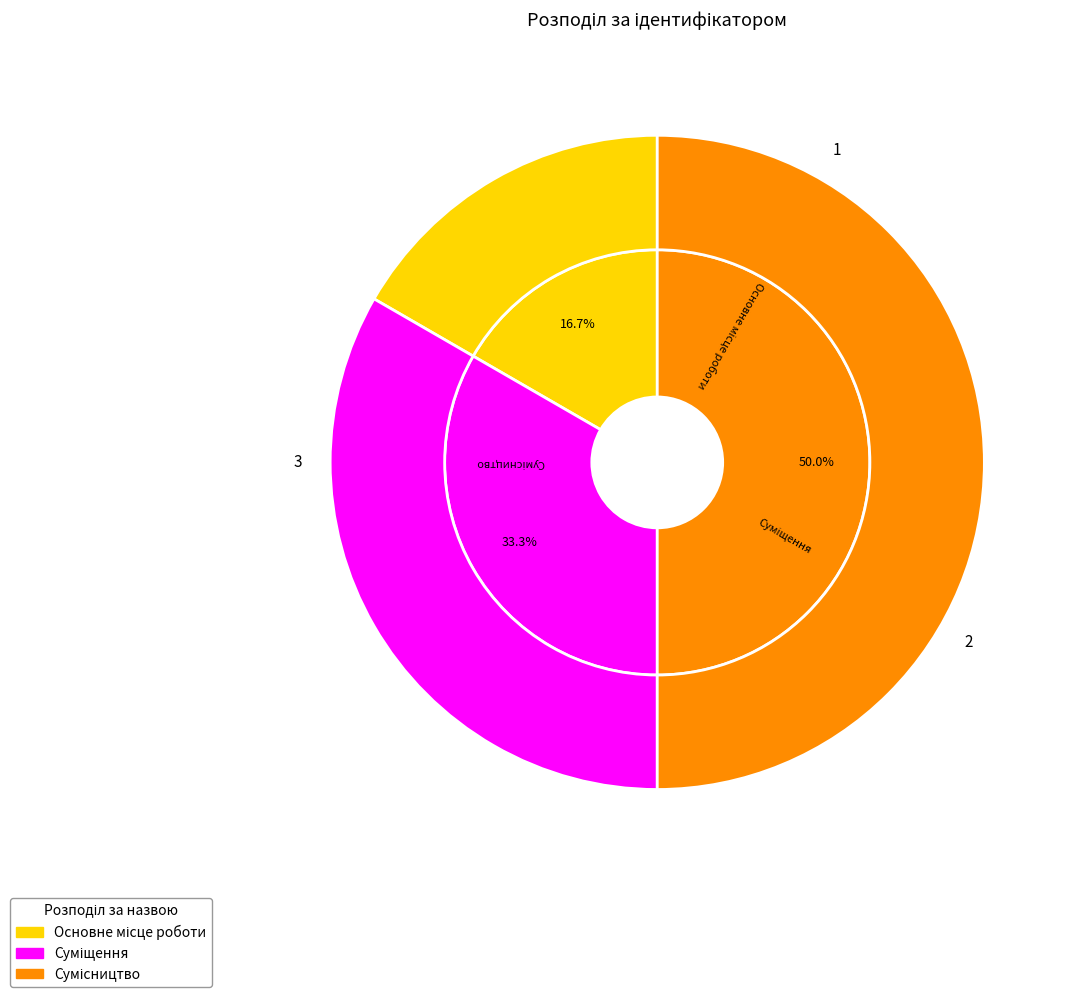

The Основне місце роботи slice represents 9% of the pie. True or false?

False